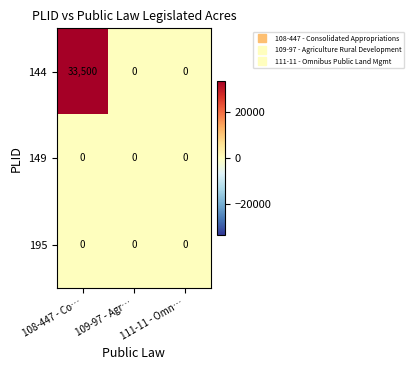

Which series has the largest range (max minus min)?

144